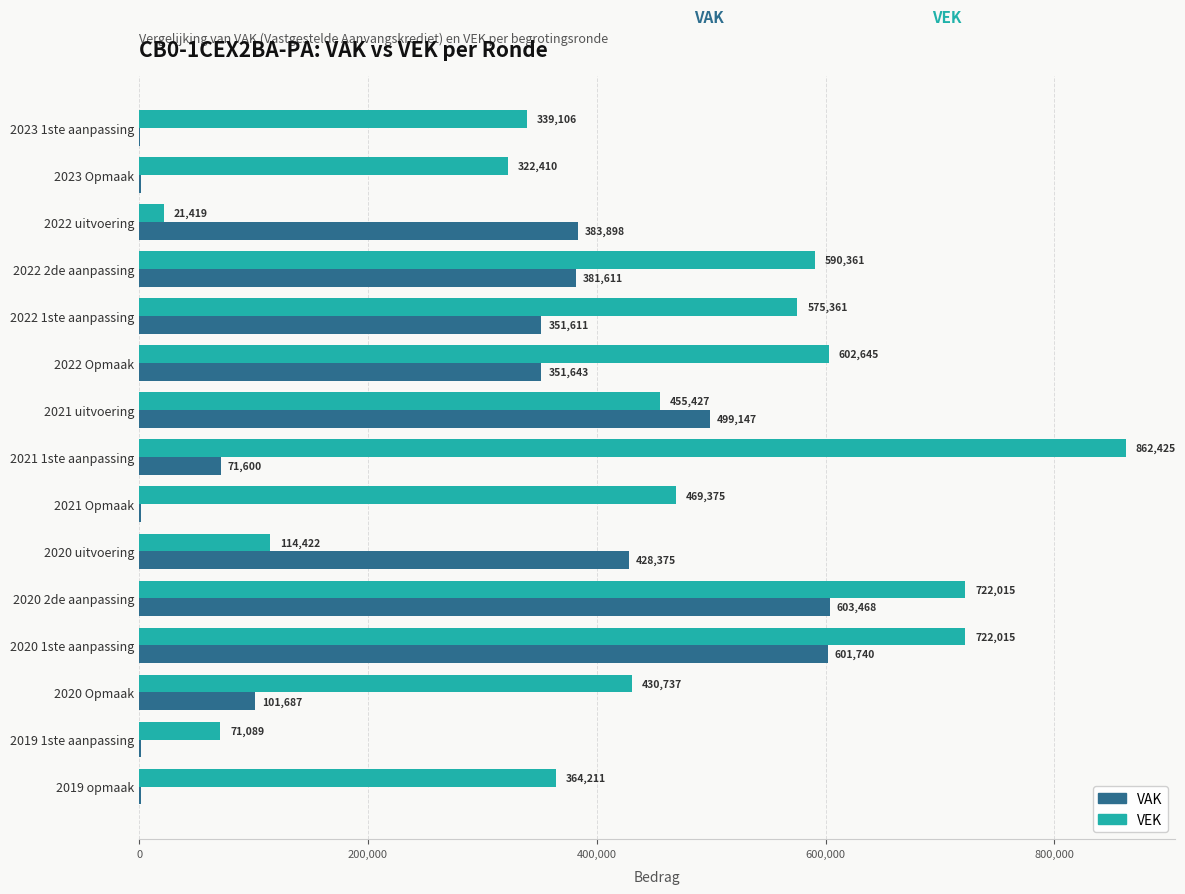

At which category is the sum across all series the highest?

2020 2de aanpassing